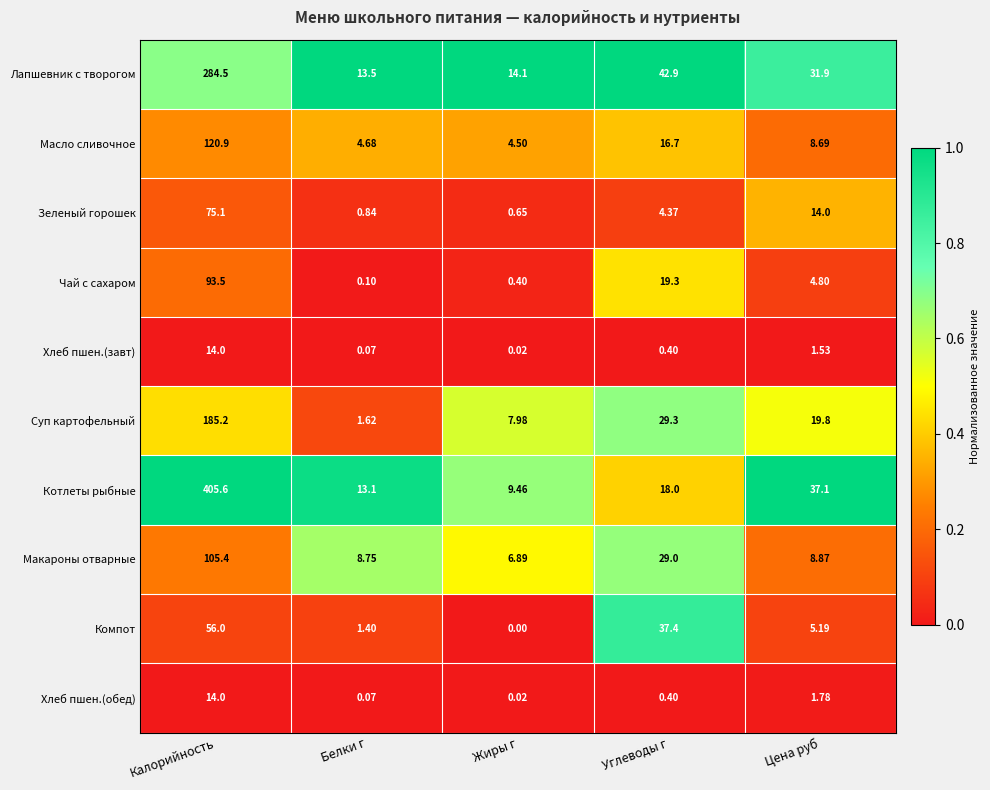

Which category has the lowest value in the Хлеб пшен.(обед) series?

Жиры г